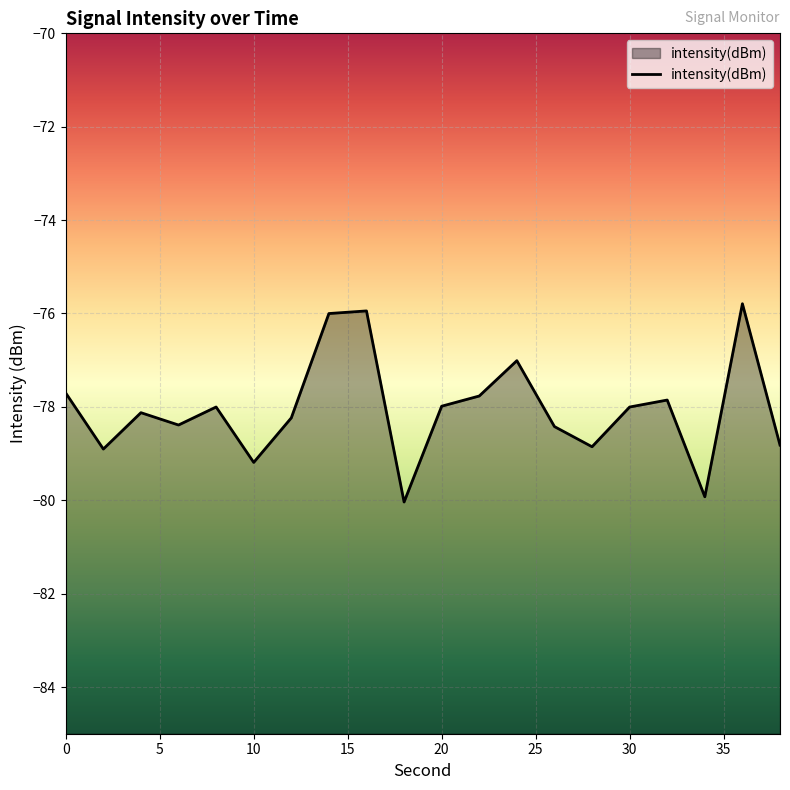

What is the maximum value shown in the chart?

-75.8